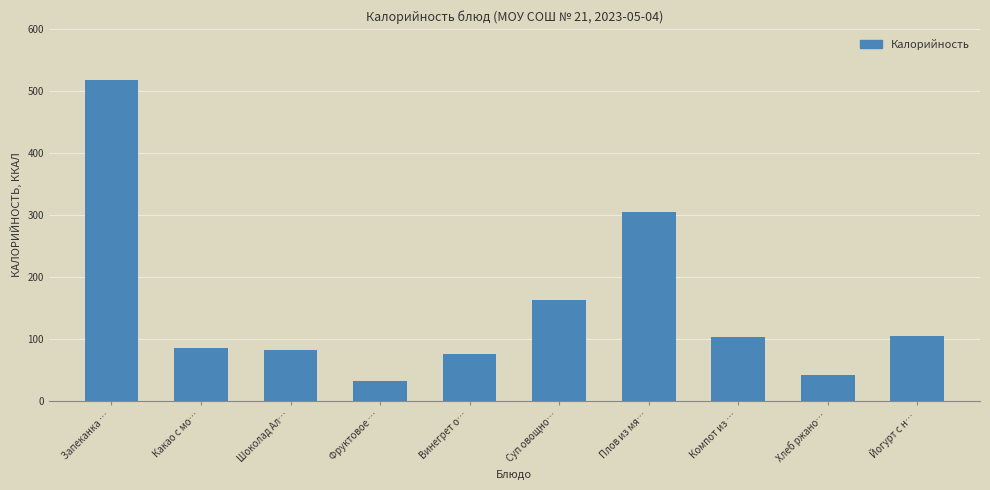

At which label is the value closest to 274?

Плов из мя…